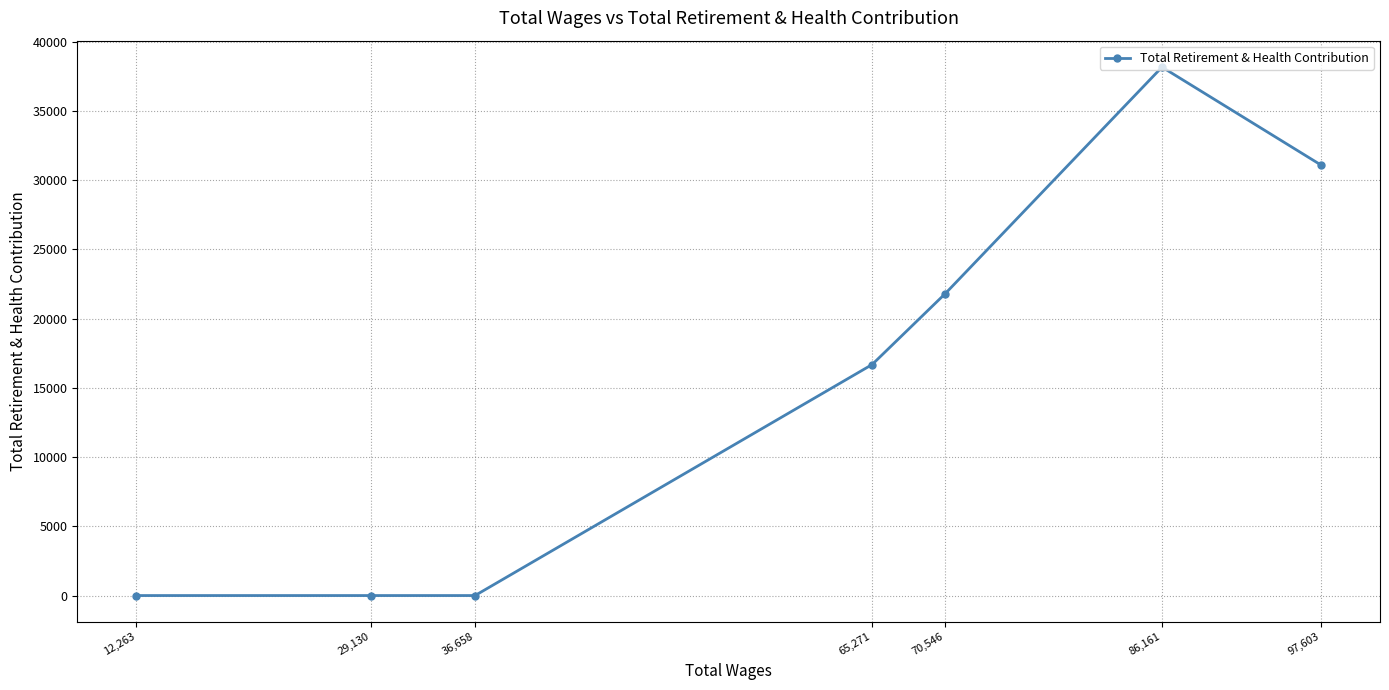

How many distinct data groups are displayed?

1